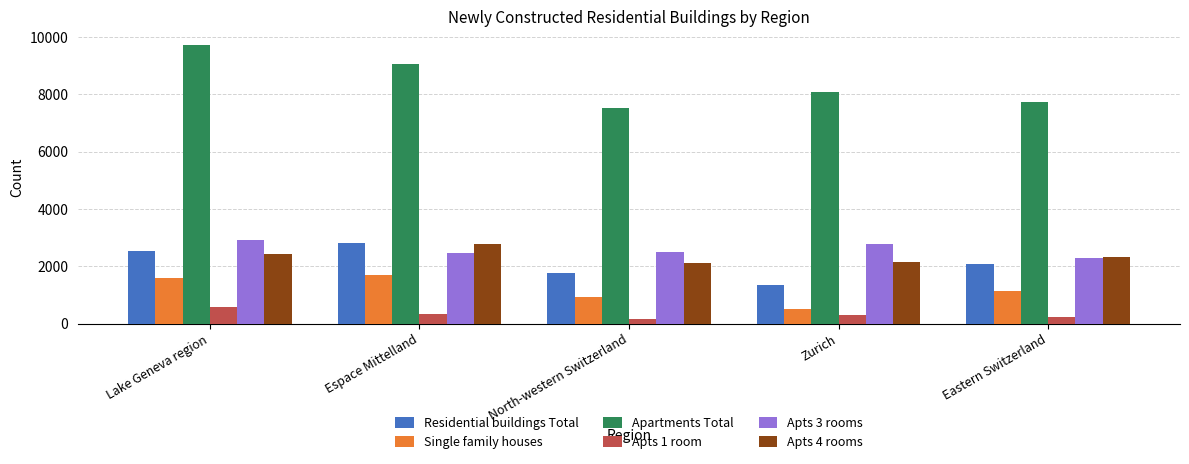

How many data points in Apts 4 rooms are less than 2319?

2